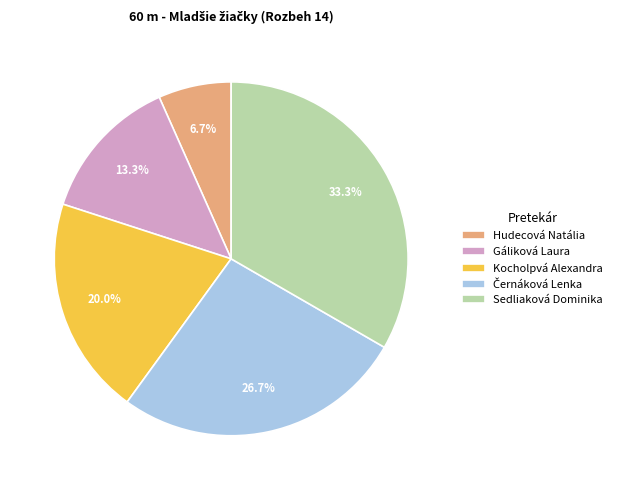

Which slice is the largest?

Sedliaková Dominika